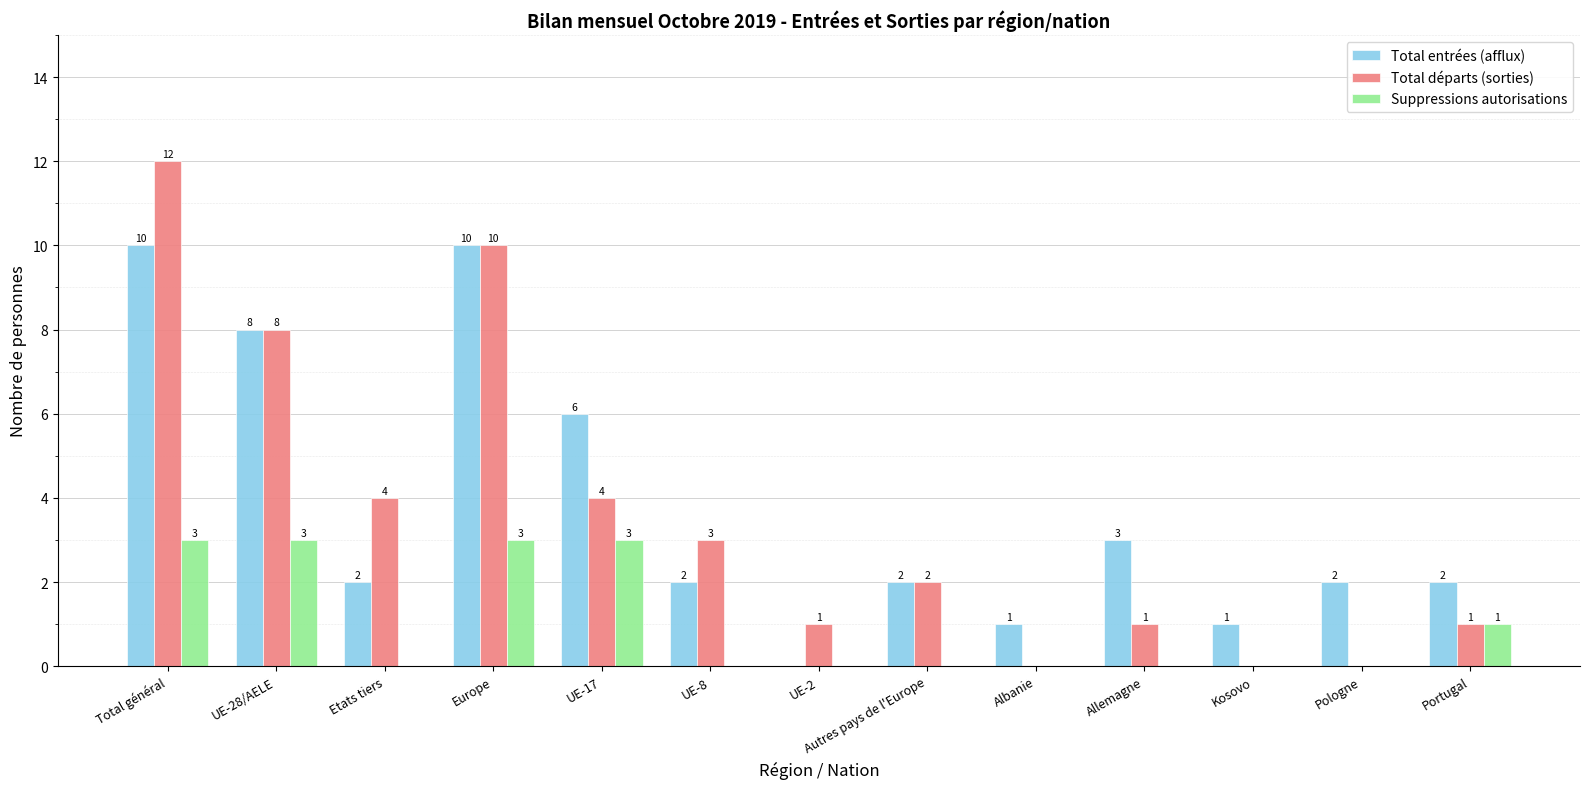

Reading left to right, extract all data points from this chart.

Total entrées (afflux): 10	8	2	10	6	2	0	2	1	3	1	2	2
Total départs (sorties): 12	8	4	10	4	3	1	2	0	1	0	0	1
Suppressions autorisations: 3	3	0	3	3	0	0	0	0	0	0	0	1